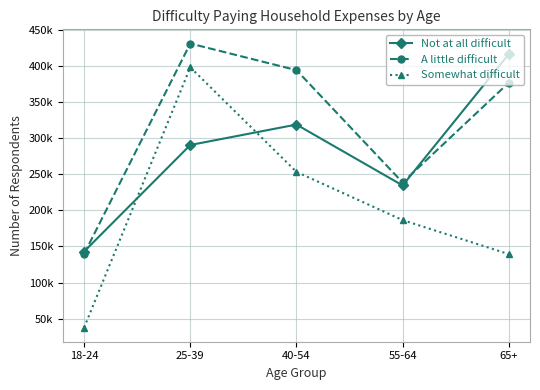

Is the value of A little difficult at 65+ greater than the value of Somewhat difficult at 40-54?

Yes